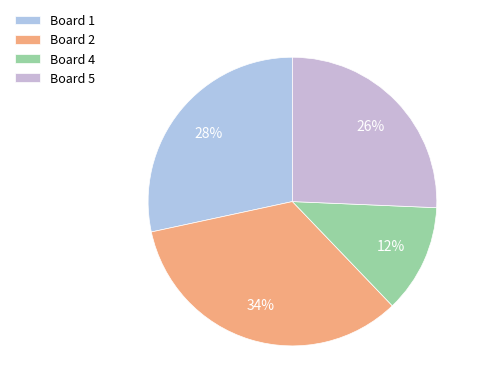

What is the smallest slice in the pie chart?

Board 4